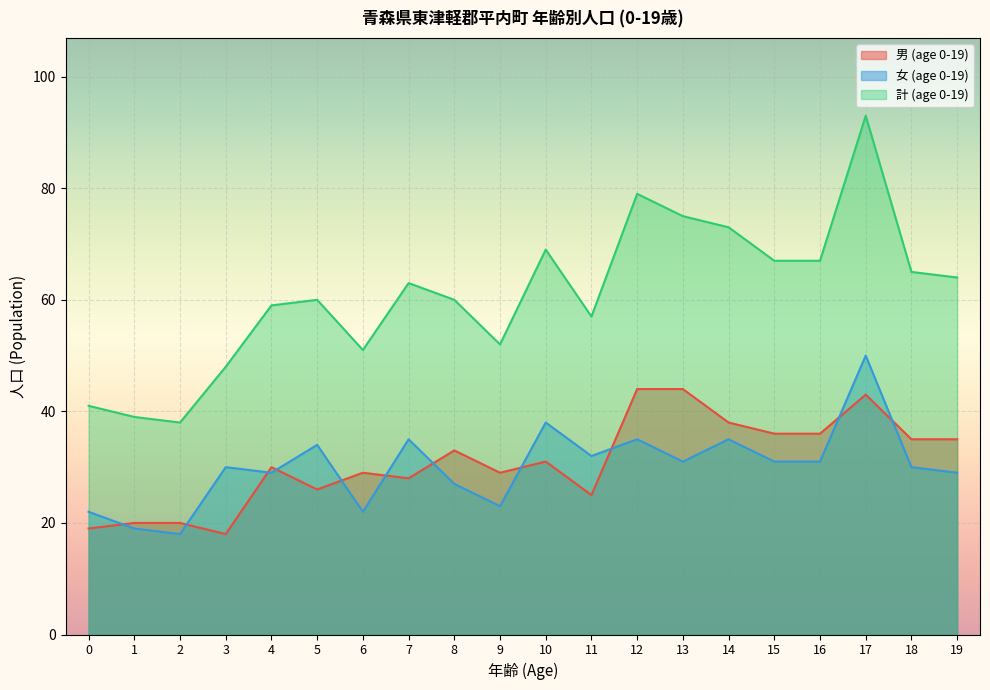

Where does the 男 (age 0-19) series first go above 31?

8